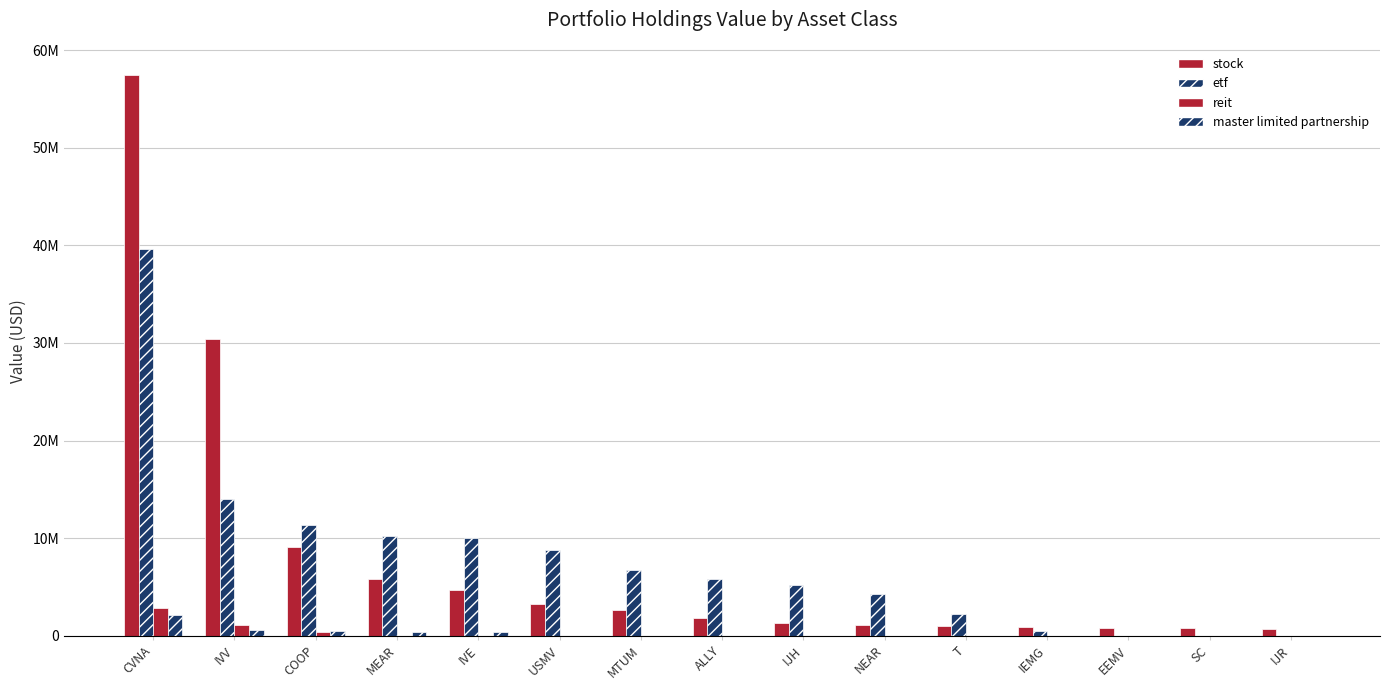

What is the difference between the maximum and second lowest values in the stock series?

56686000